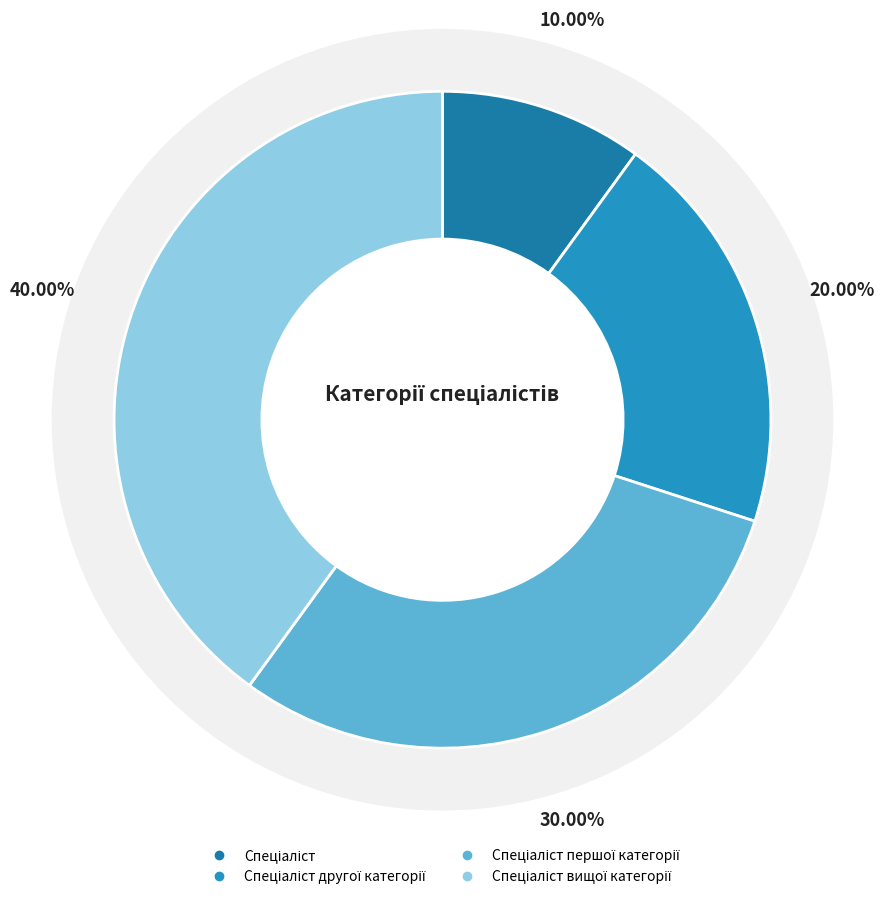

To the nearest percent, what portion does Спеціаліст represent?

10%